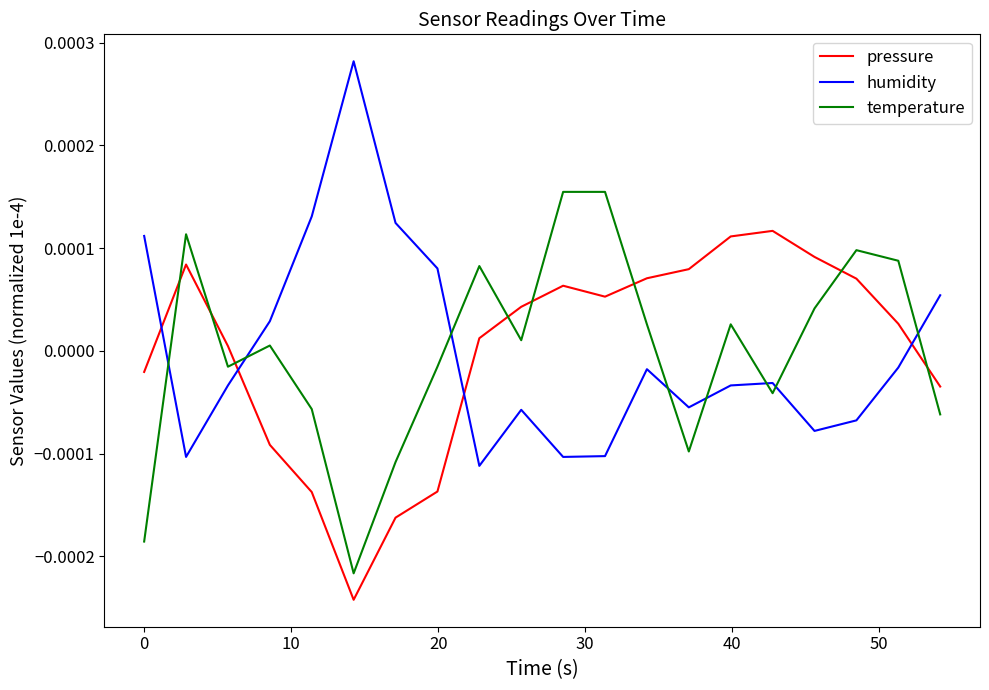

How many values in pressure are below zero?

7